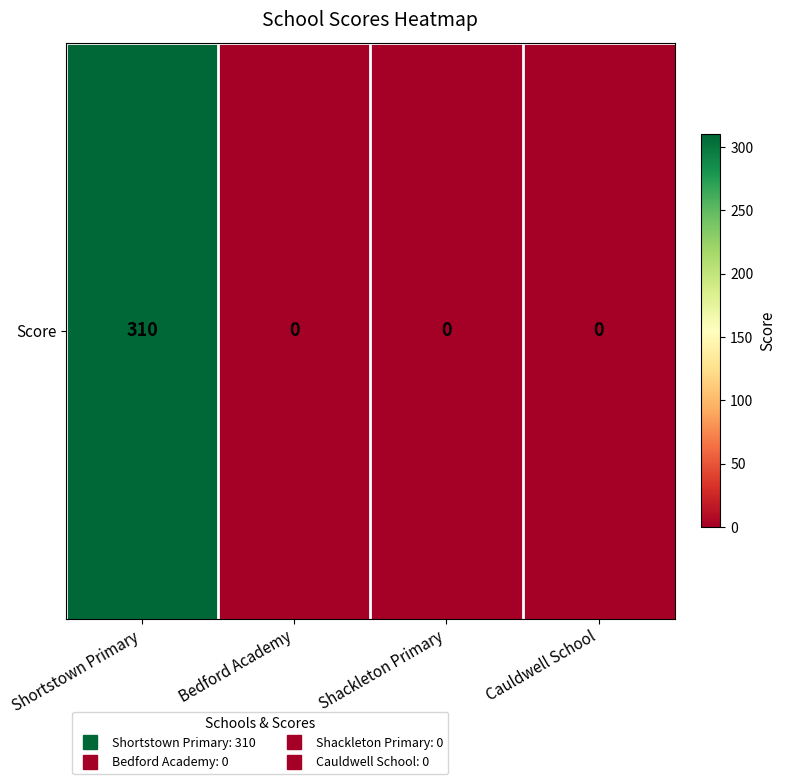

What is the sum of all values?

310